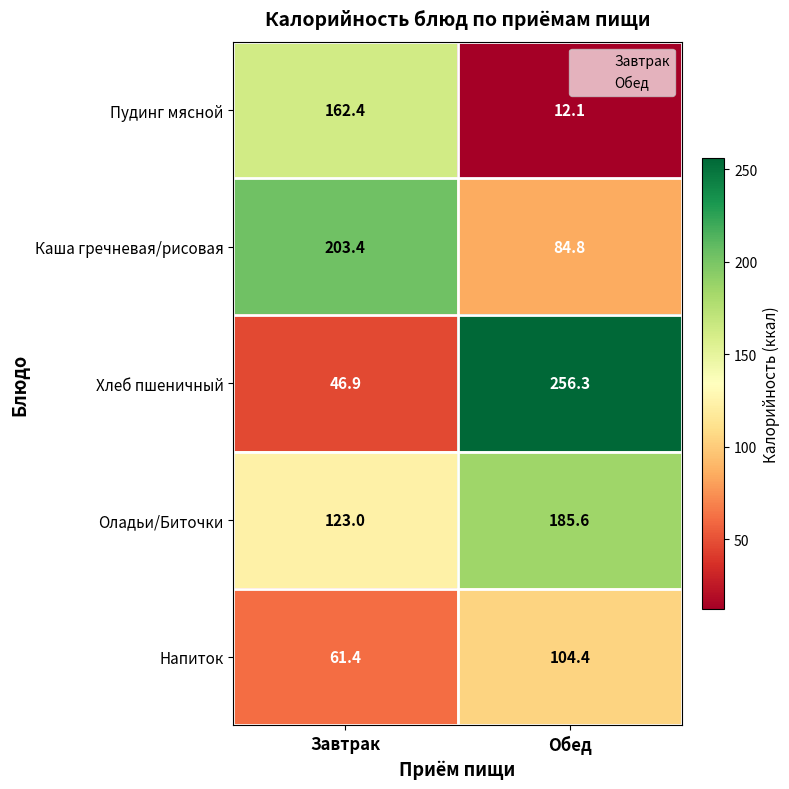

List the labels in order of Пудинг мясной value, smallest first.

Обед, Завтрак